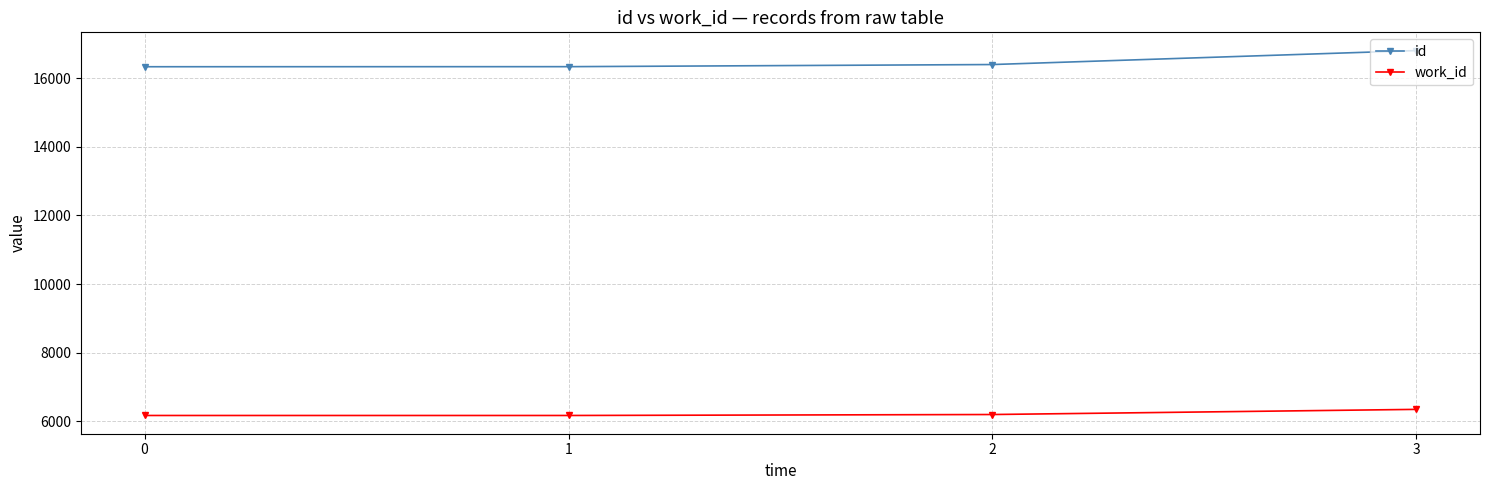

What is the average value of the id series?

16469